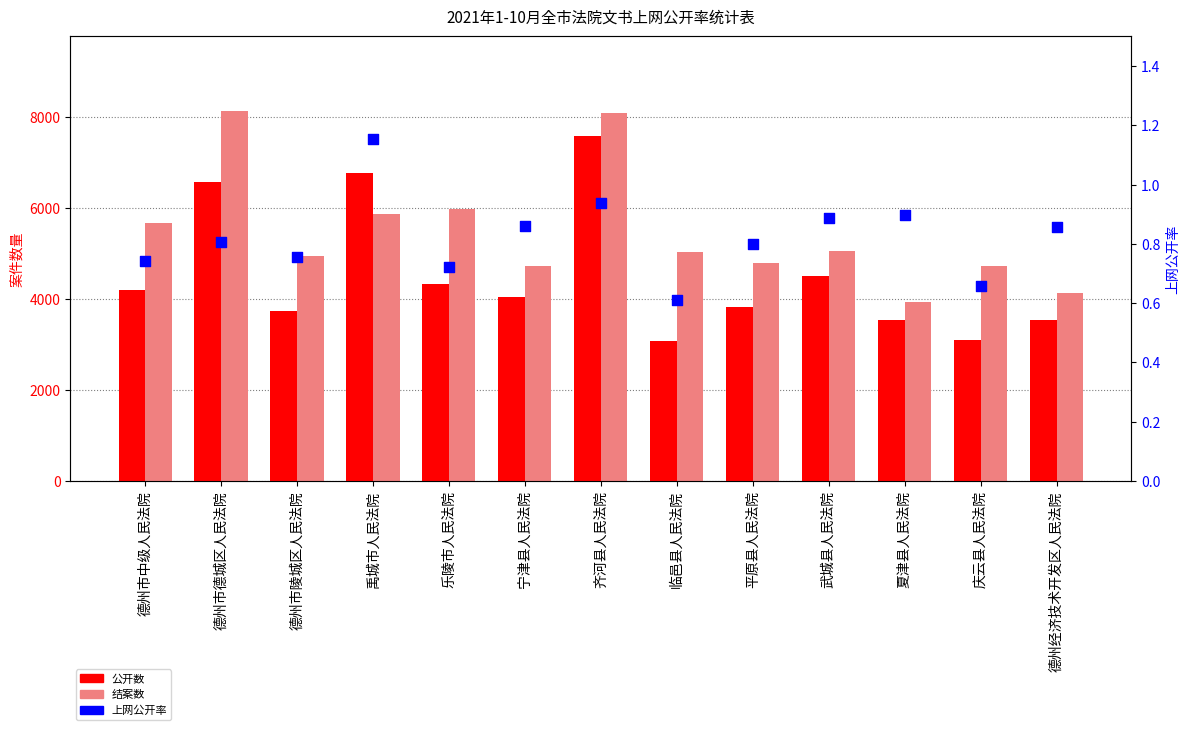

Is the value of 上网公开率 at 齐河县人民法院 greater than the value of 结案数 at 禹城市人民法院?

No